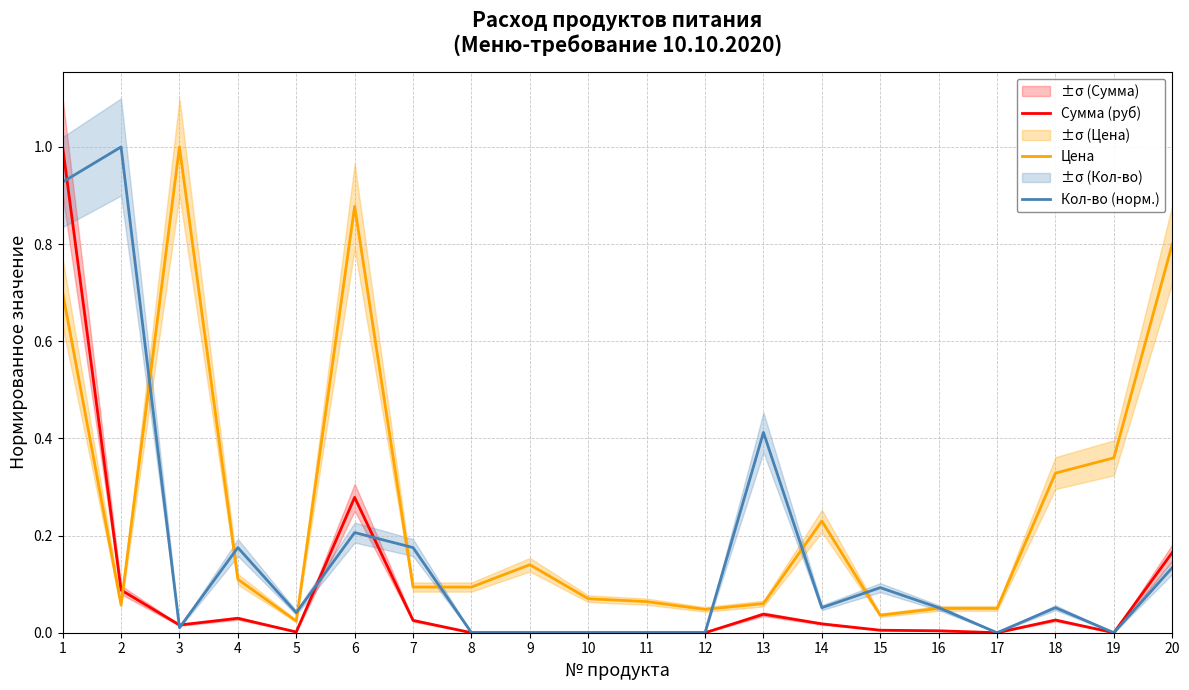

Is the value of Кол-во (норм.) at 11 greater than the value of Цена at 12?

No